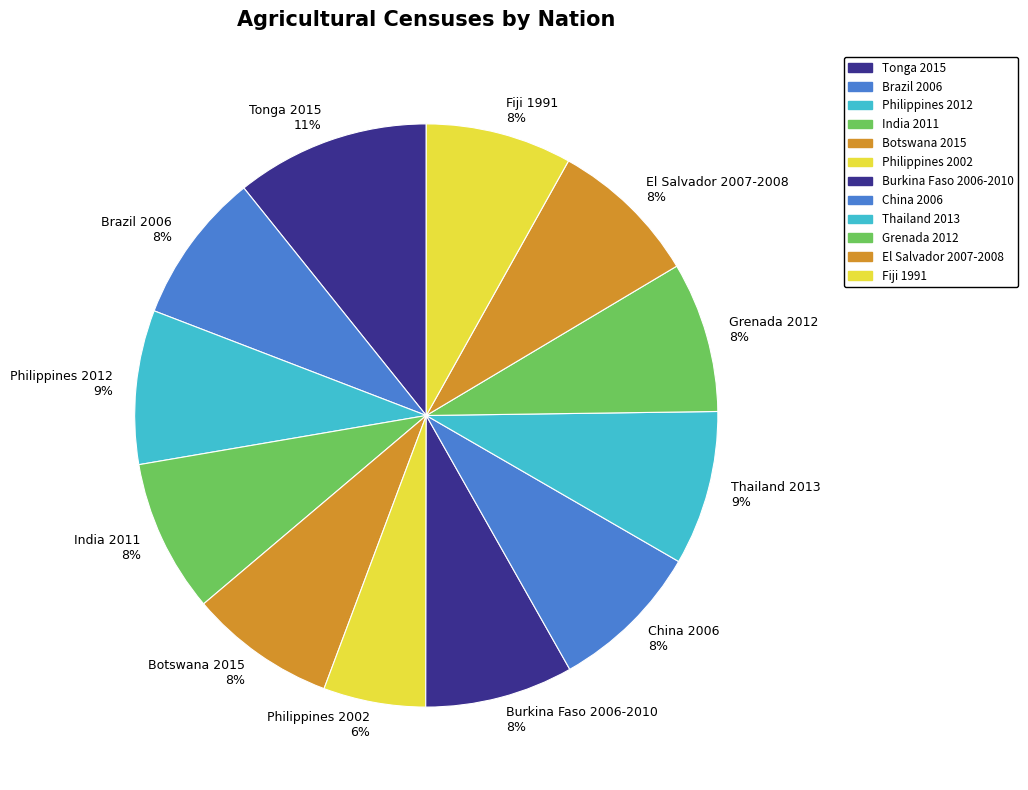

What percentage is the India 2011 slice, to the nearest percent?

8%